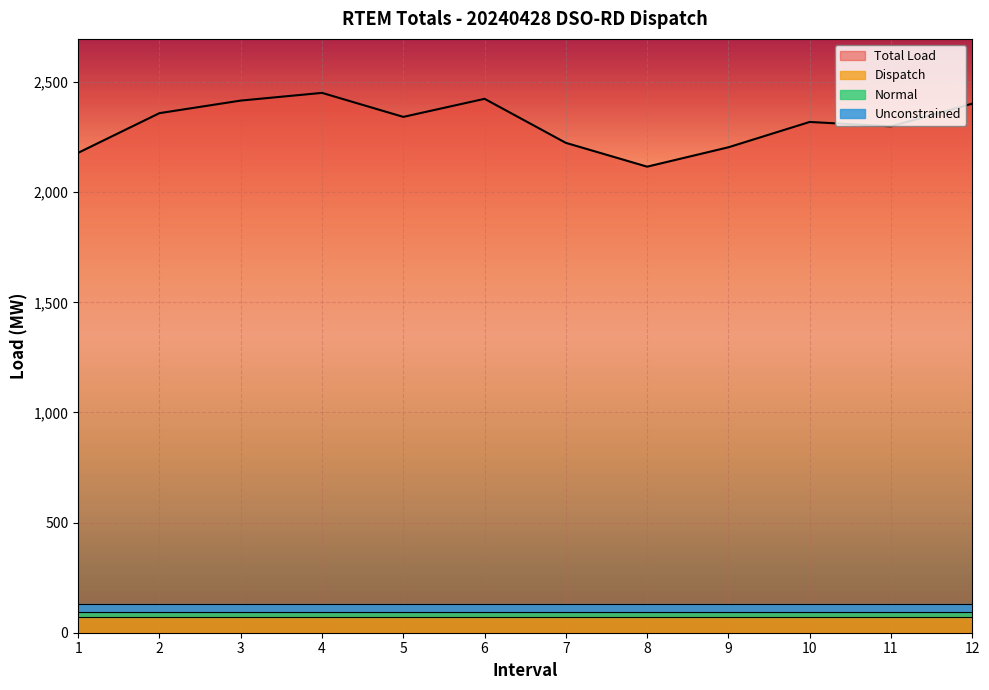

True or false: Unconstrained and Normal intersect in this chart.

False